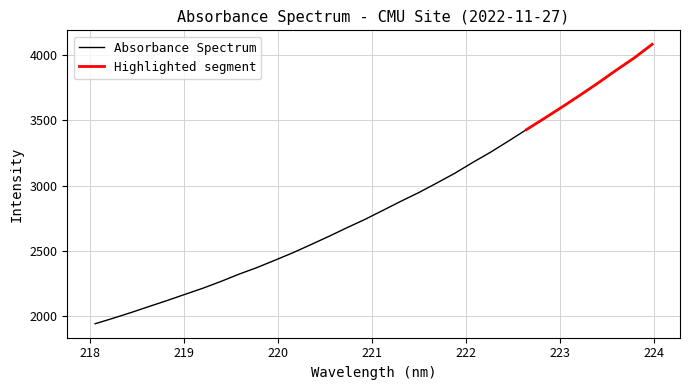

Reading left to right, list all the values displayed in this chart.

1944.5	1986.6	2030.4	2076.4	2121.9	2169.5	2216.5	2268.3	2323.5	2374.1	2430.1	2487.3	2549.4	2612.6	2678.1	2741.7	2810.7	2880.1	2947.1	3019.6	3094.2	3176.9	3255.8	3341.2	3428.5	3514.7	3602.9	3693.2	3785.9	3882.8	3975.9	4080.4